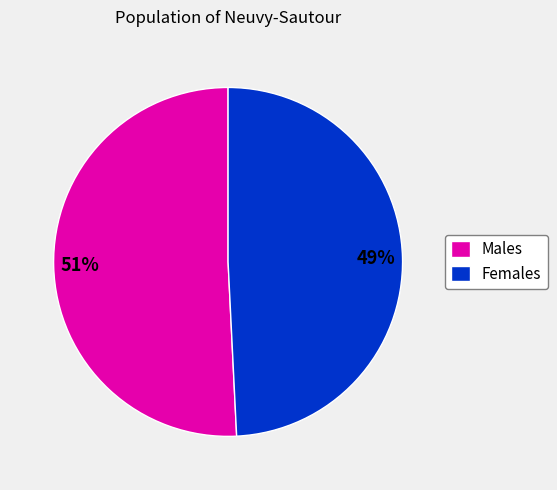

To the nearest percent, what portion does Females represent?

49%